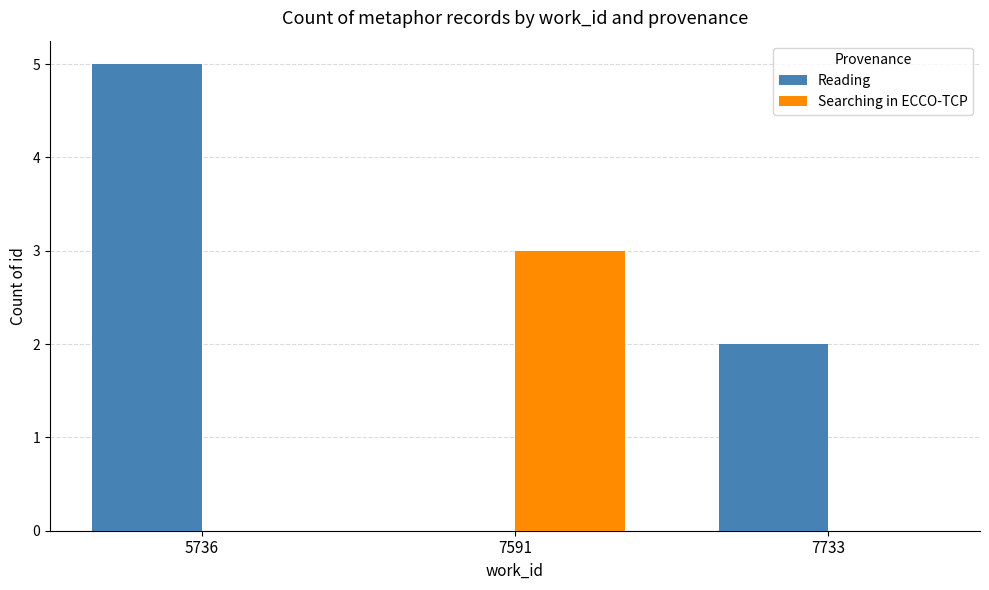

What are all the series names shown in the legend?

Reading, Searching in ECCO-TCP